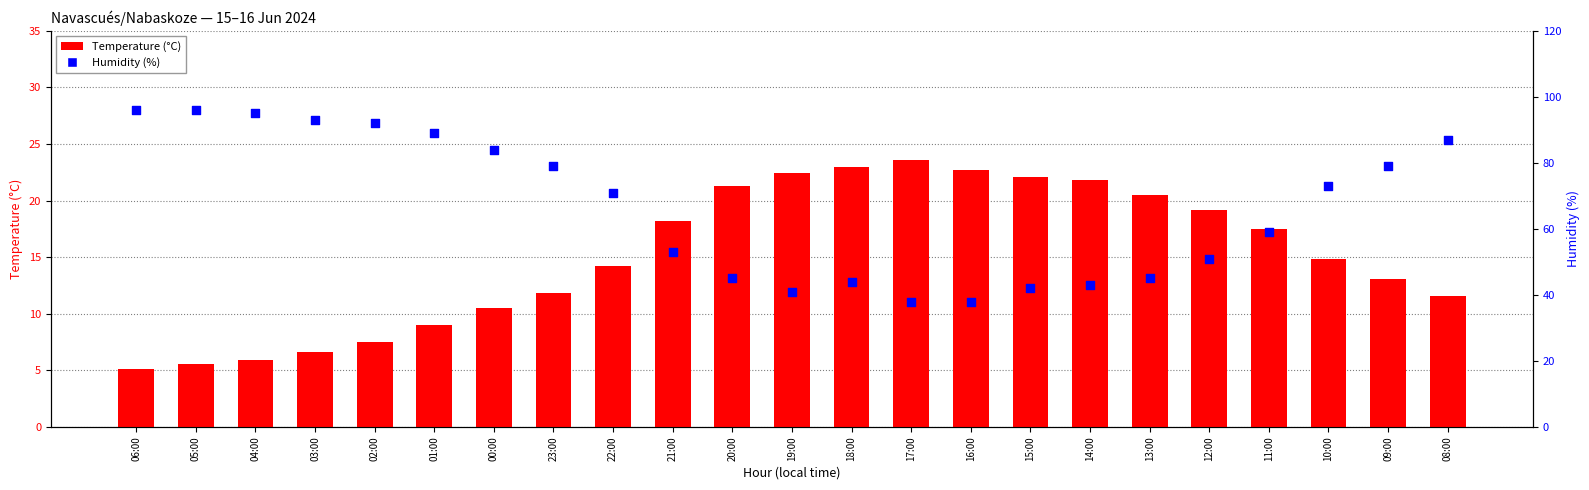

Is the value of Temperature (°C) at 04:00 greater than the value of Humidity (%) at 08:00?

No